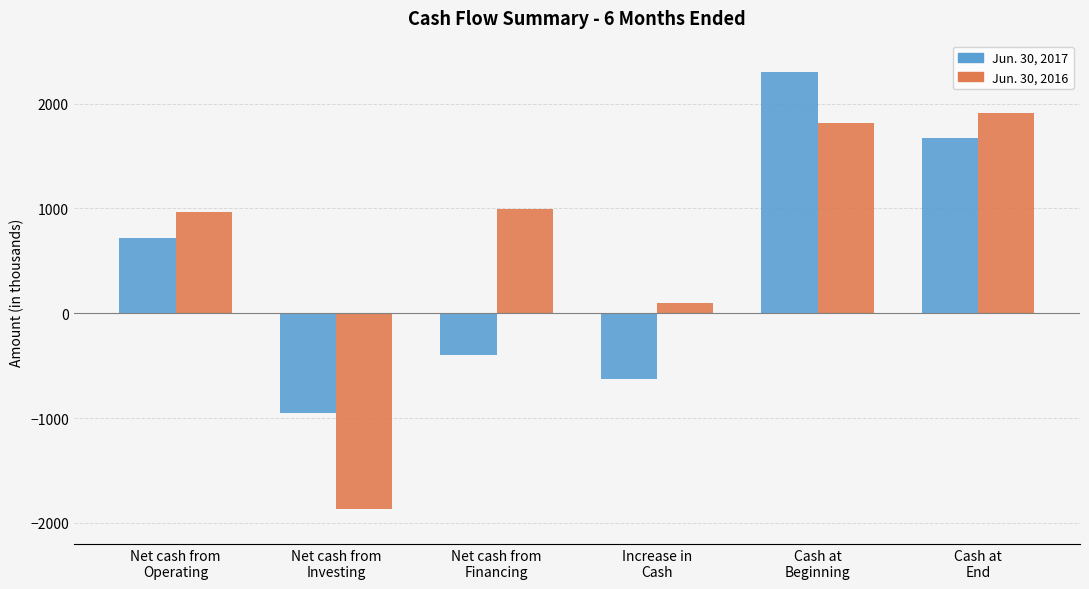

Does the chart contain stacked bars?

No